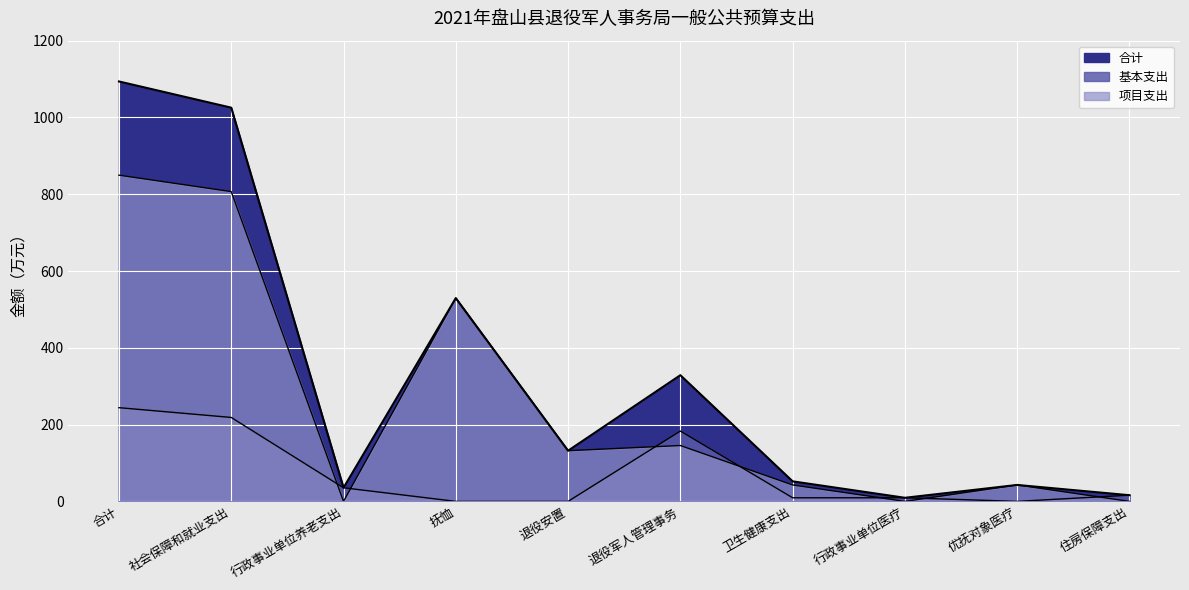

At which label does 合计 reach its peak?

合计